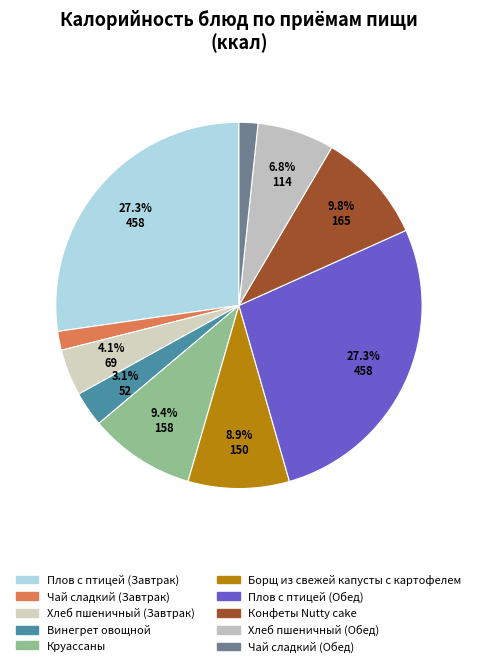

Count the number of slices in the pie.

10